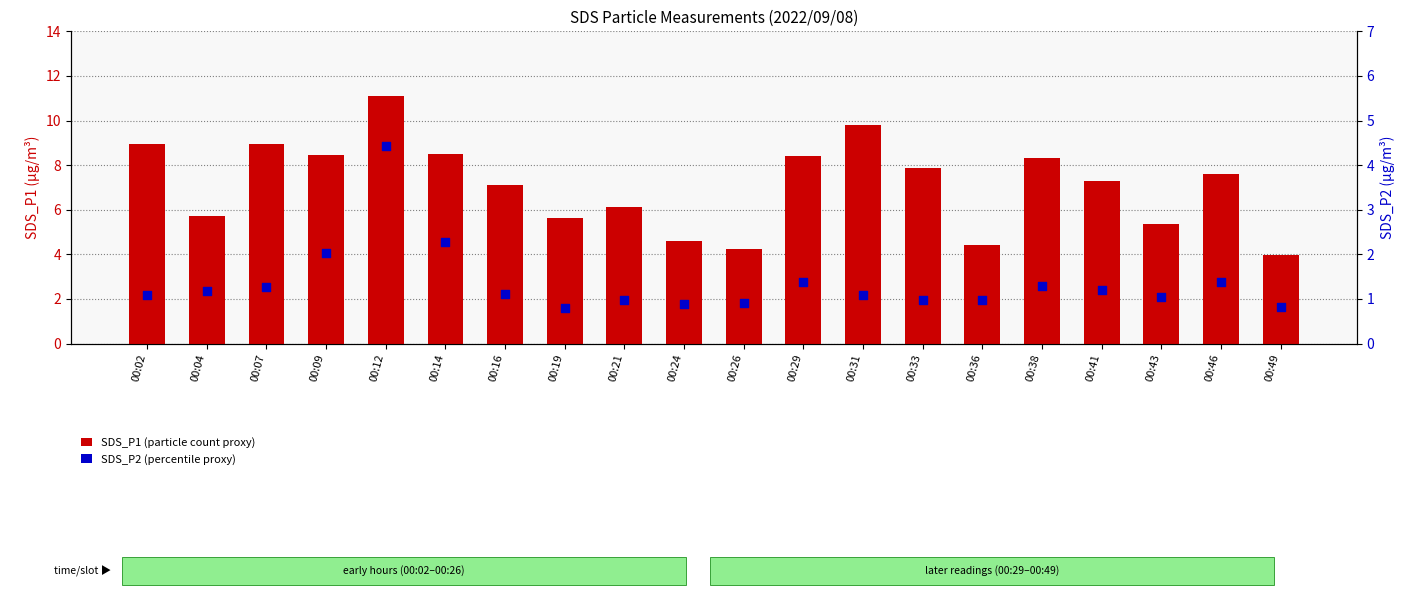

At which category is the sum across all series the highest?

00:12